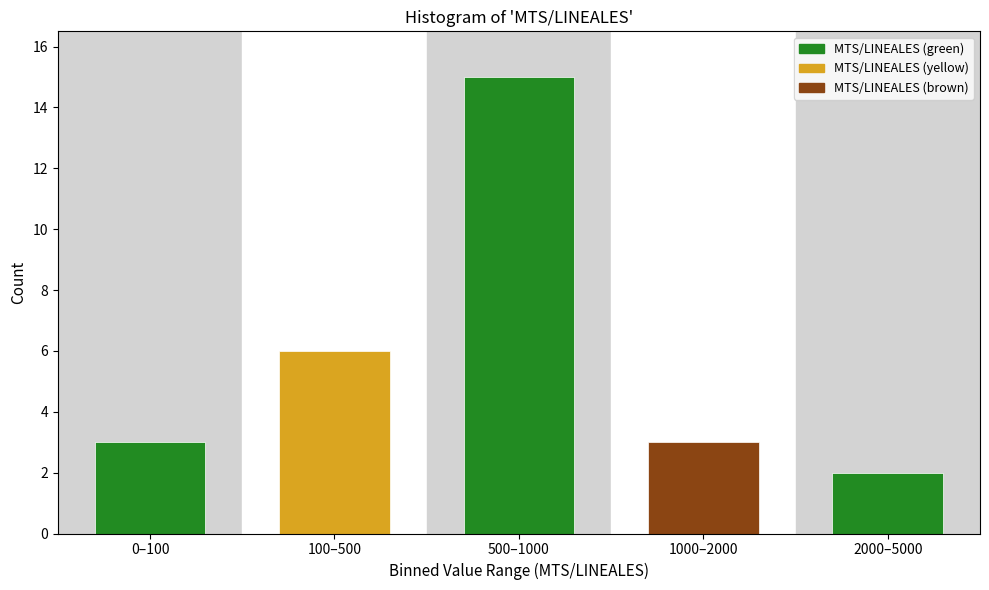

Reading left to right, extract all data points from this chart.

3	6	15	3	2